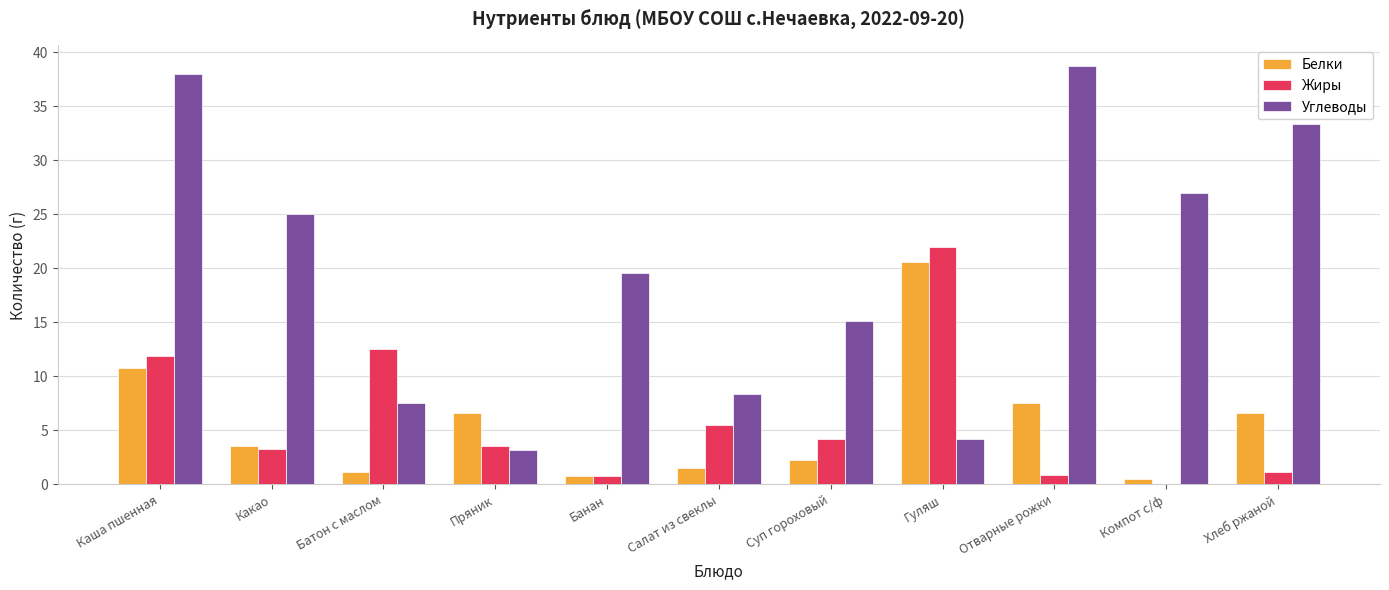

Are the bars grouped side by side (vs. stacked)?

Yes